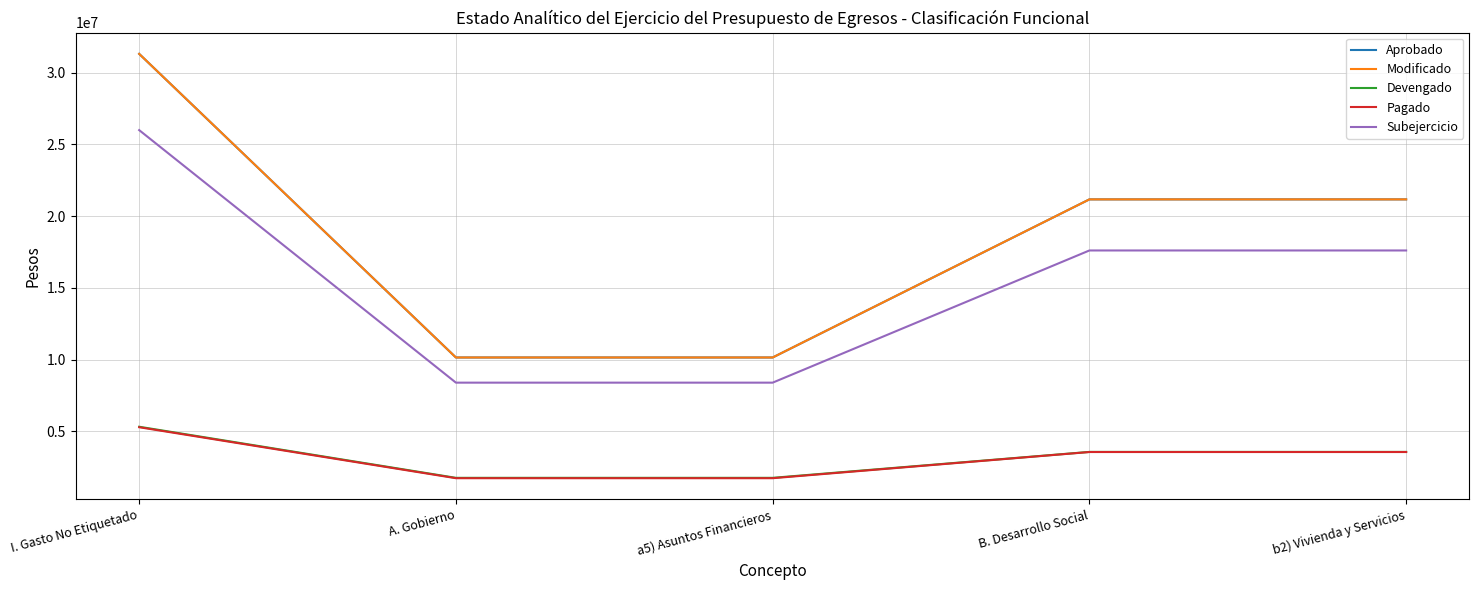

Where does the Subejercicio series first go above 17599248?

I. Gasto No Etiquetado